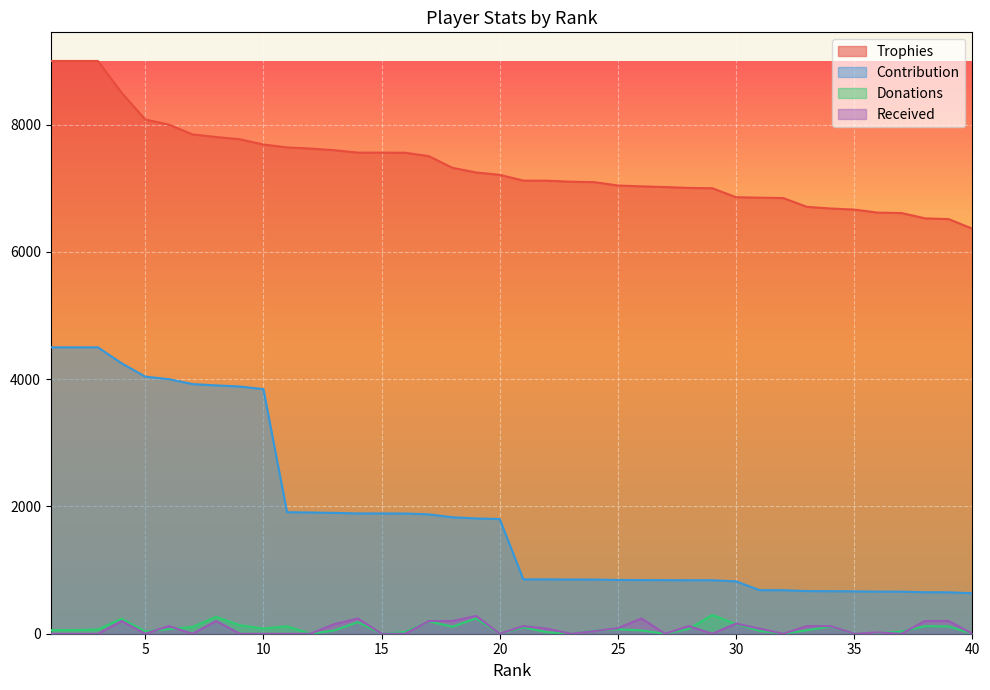

Is it true that Contribution equals 434 at 21?

False